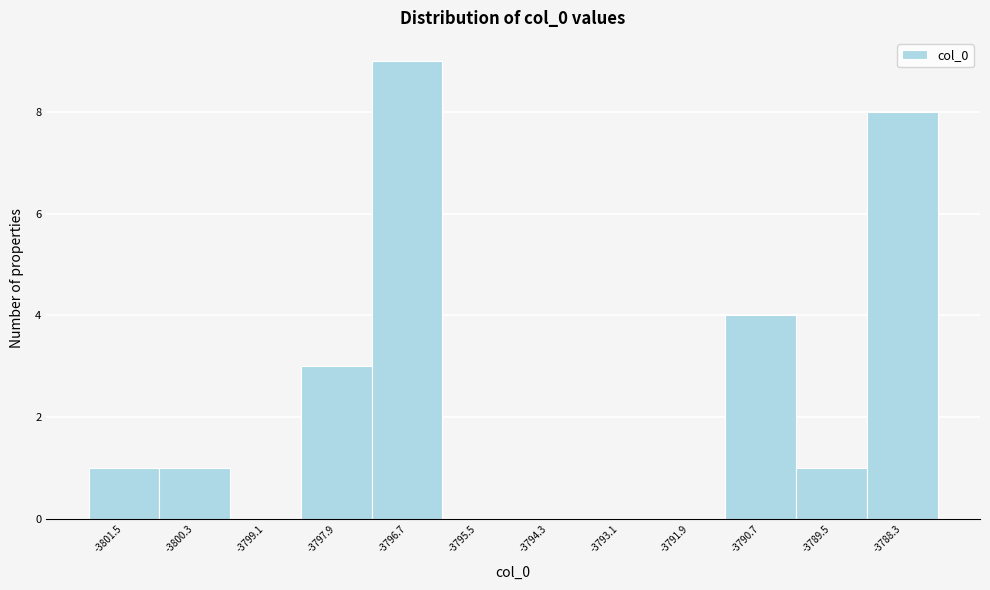

Reading left to right, transcribe all the data shown in this chart.

-3801.5=1	-3800.3=1	-3799.1=0	-3797.9=3	-3796.7=9	-3795.5=0	-3794.3=0	-3793.1=0	-3791.9=0	-3790.7=4	-3789.5=1	-3788.3=8